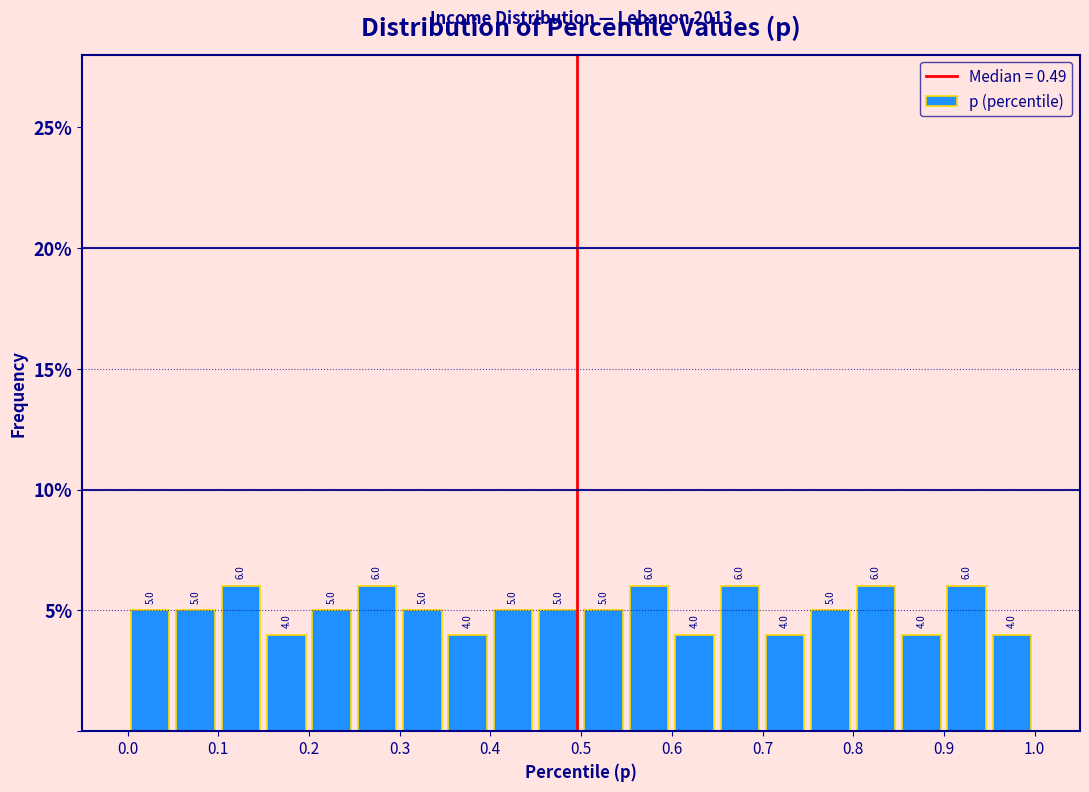

What is the height of the bar covering 0.45 to 0.50 on the x-axis?

5.0